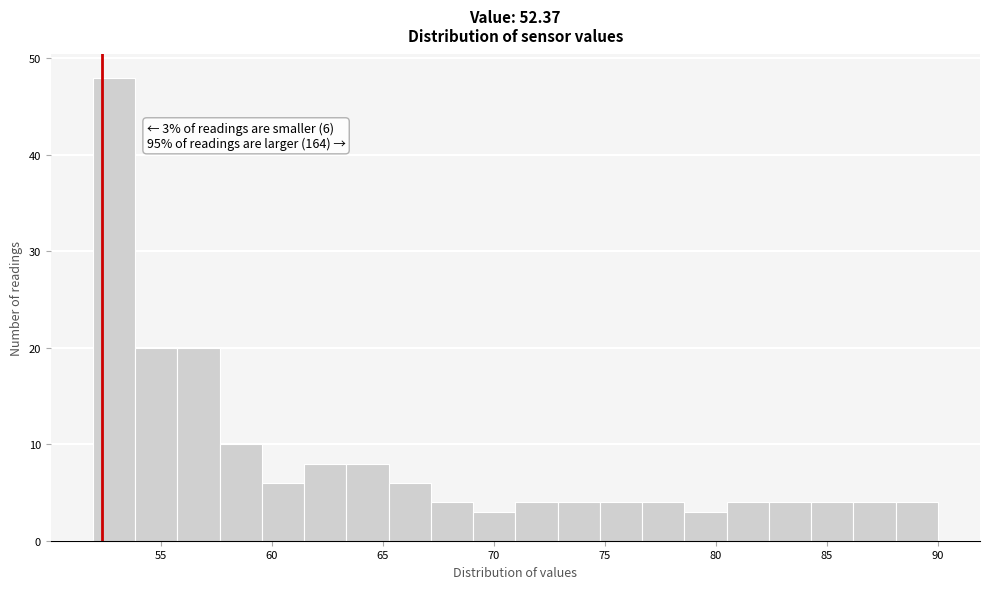

Read against the x-axis, roughly where is the centre of the tallest bar?

53.0